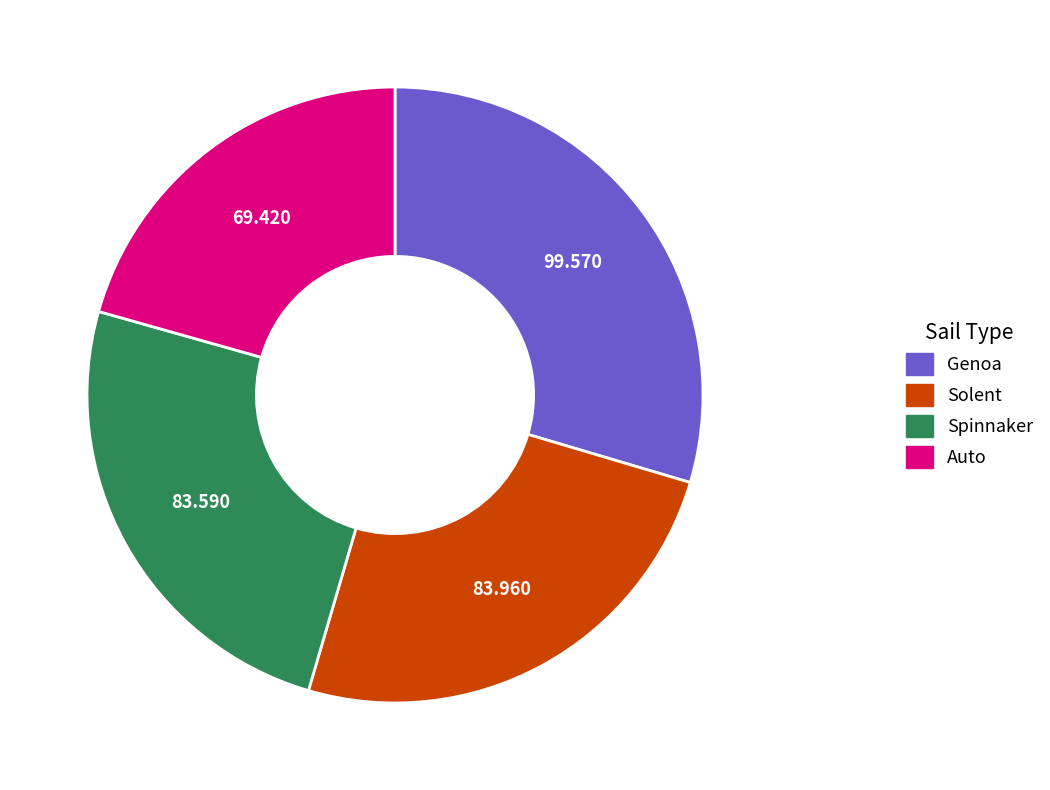

Between Spinnaker and Genoa, which is larger?

Genoa